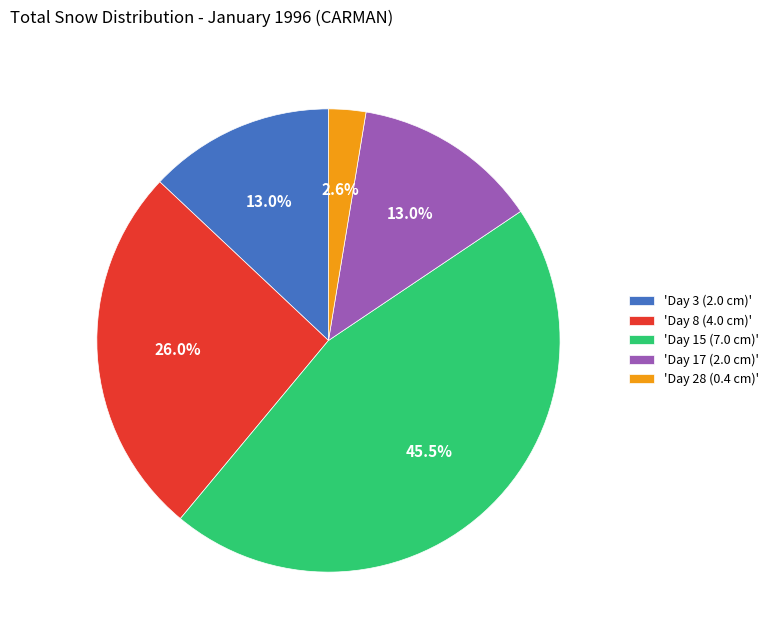

Do 'Day 17 (2.0 cm)' and 'Day 28 (0.4 cm)' together represent more than half of the pie?

No